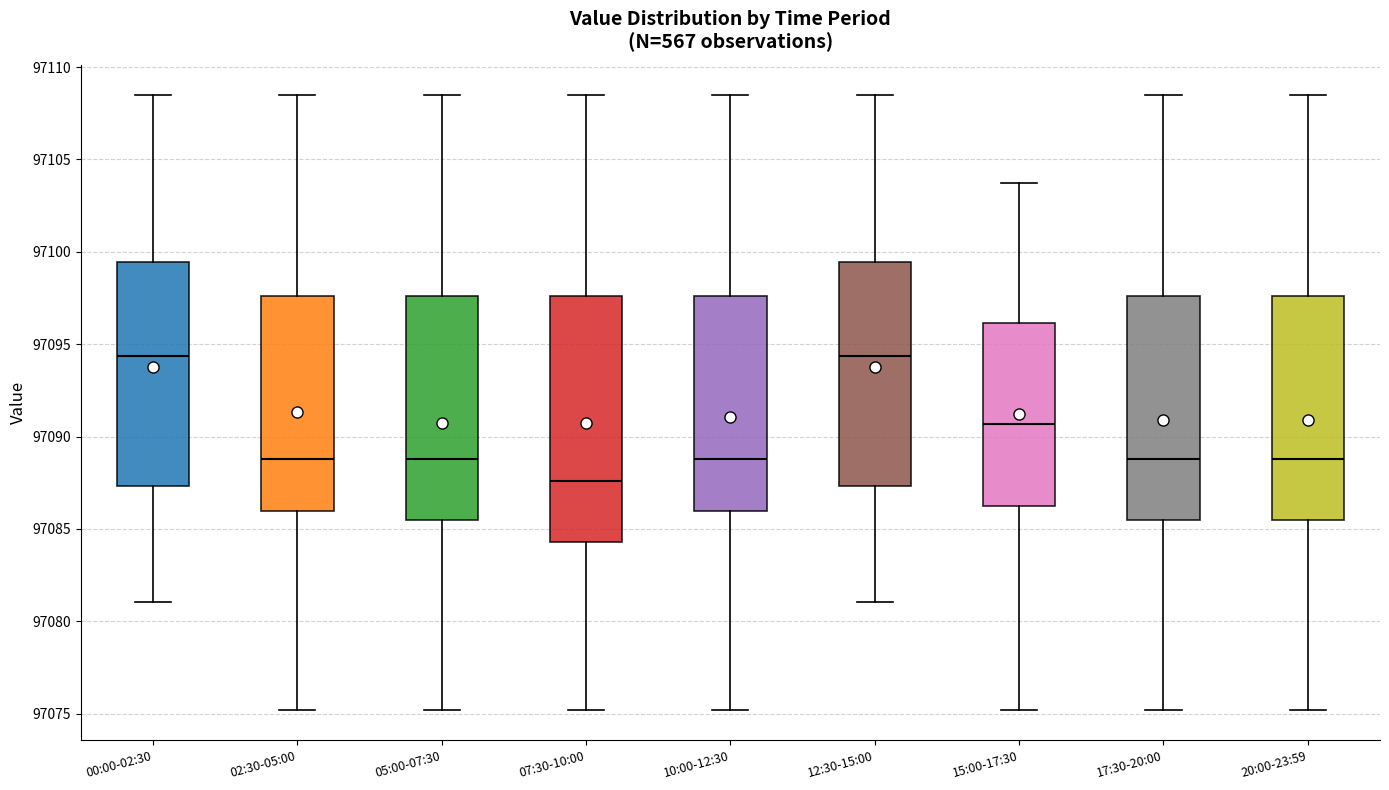

Where does the upper whisker of the box for 15:00-17:30 end on the y-axis? The values are not printed on the chart, so give them approximately, as read against the axis.

97103.5